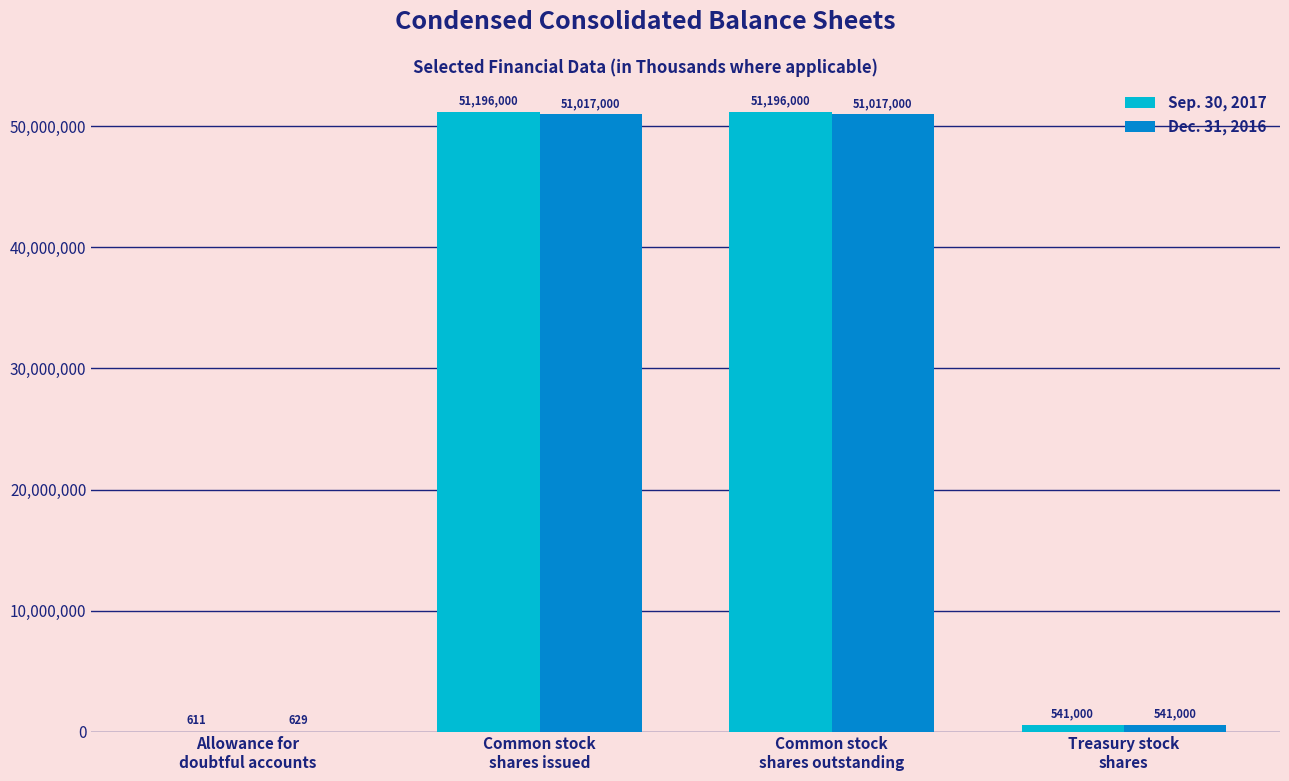

How many distinct data groups are displayed?

2